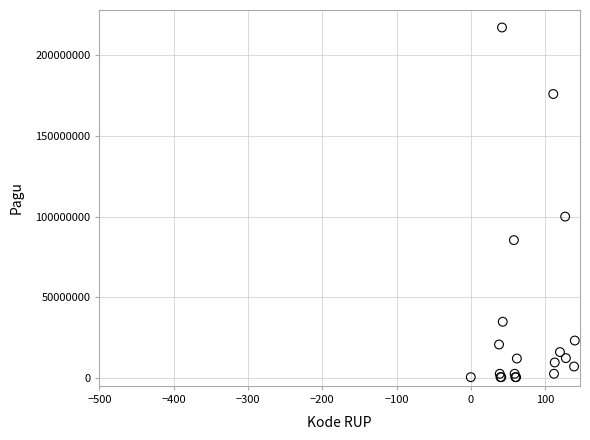

What Y value in the scatter plot is closest to 108800000?

99958000